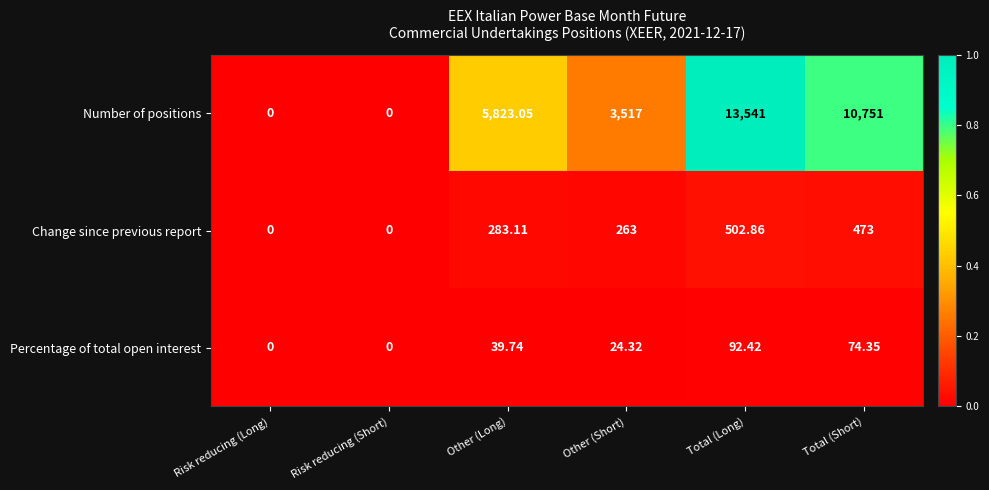

How many data points does each series have?

6